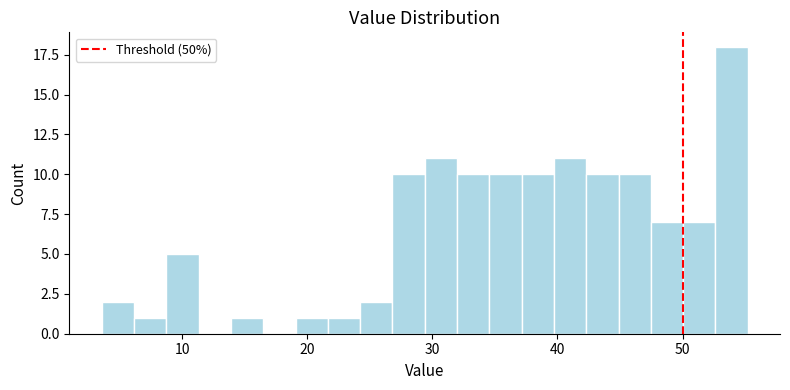

Read against the x-axis, roughly where is the centre of the tallest bar?

54